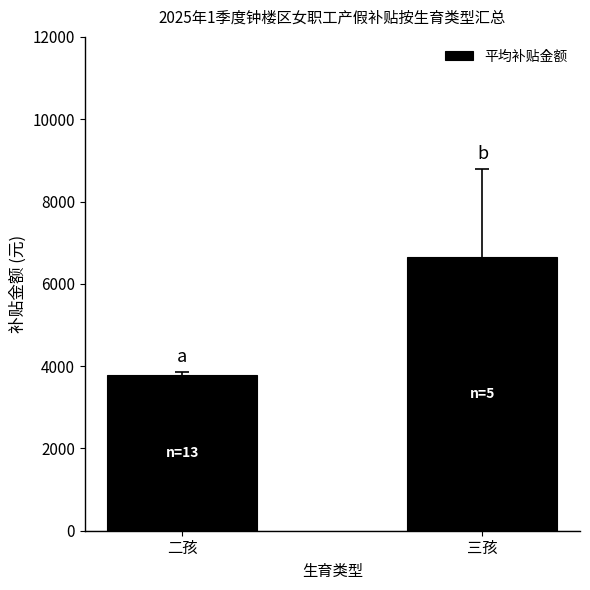

What is the sum of the values at 二孩 and 三孩?

10439.9